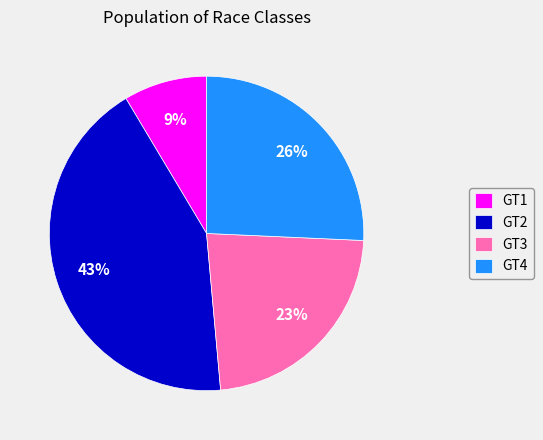

To the nearest percent, what is the average slice percentage?

25%